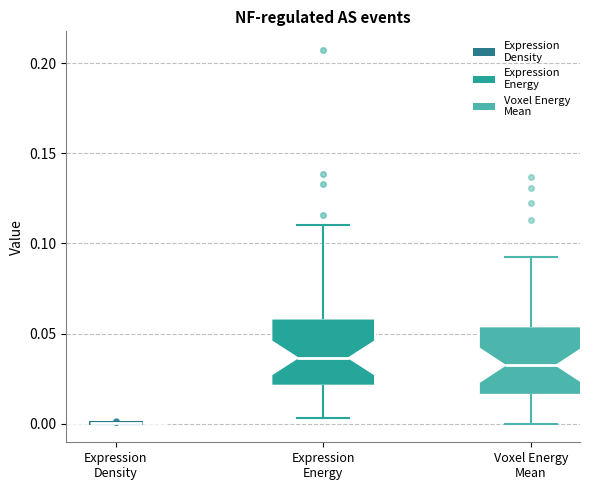

Reading left to right, read every box against the y-axis: the position of its median line, the range the box covers, and the ends of its whiskers. The values are not printed on the chart, so give them approximately, as read against the axis.

Expression Density: box collapsed to a line at 0.000, whiskers 0.000 to 0.000
Expression Energy: median 0.035, box 0.020 to 0.060, whiskers 0.005 to 0.110
Voxel Energy Mean: median 0.030, box 0.015 to 0.055, whiskers 0.000 to 0.090